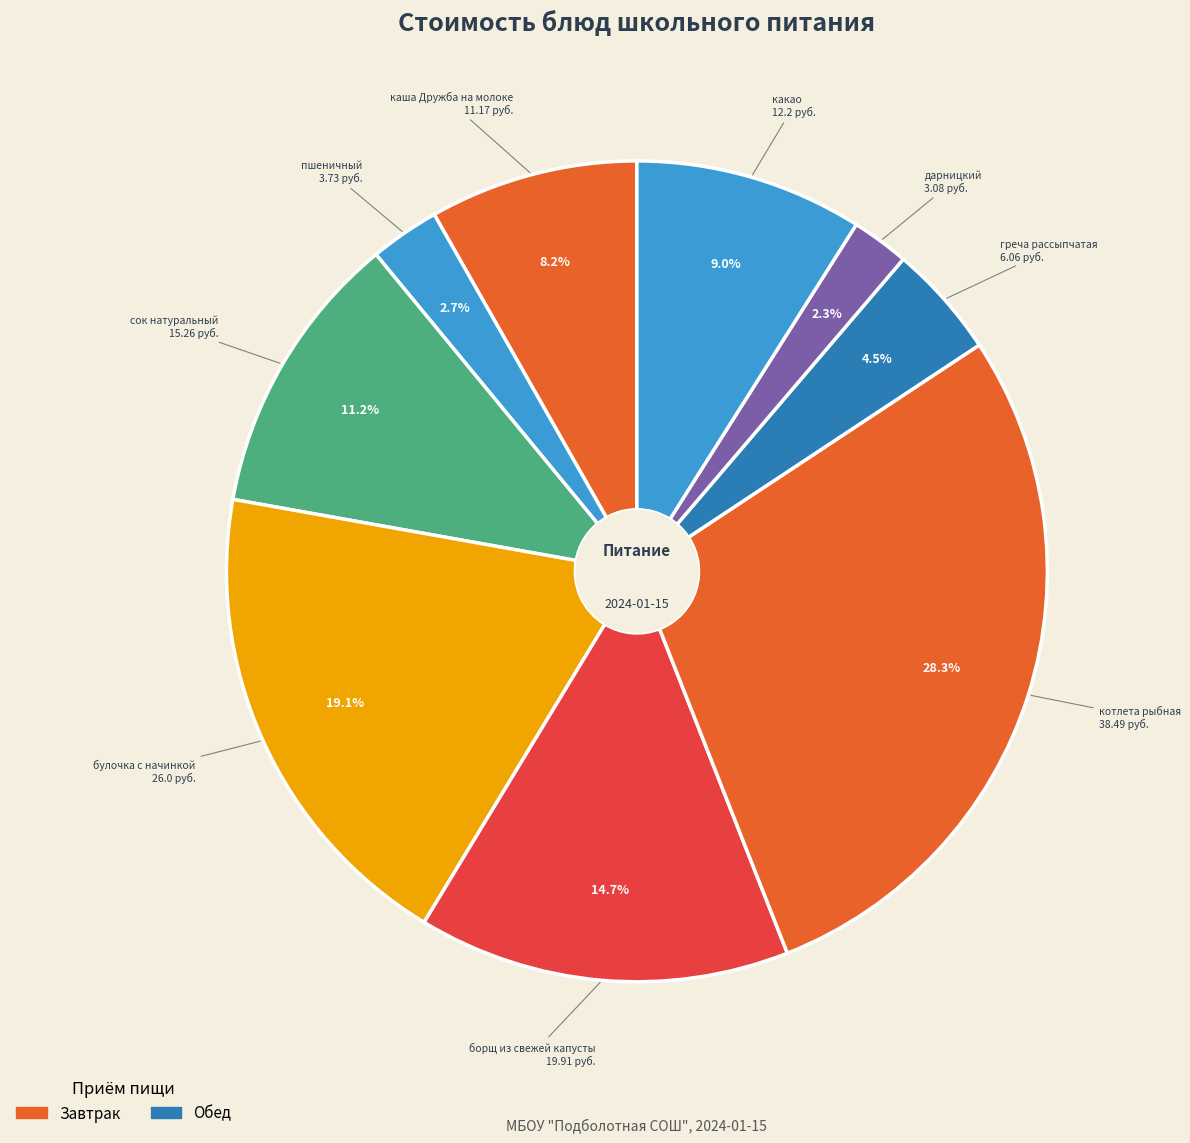

Is there a majority slice in this chart?

No